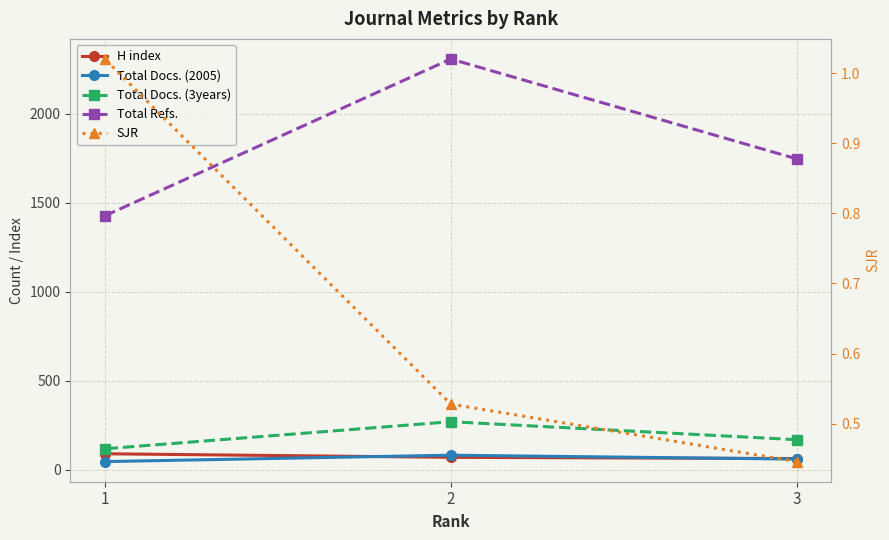

List the series in order of their peak value, lowest first.

SJR, Total Docs. (2005), H index, Total Docs. (3years), Total Refs.